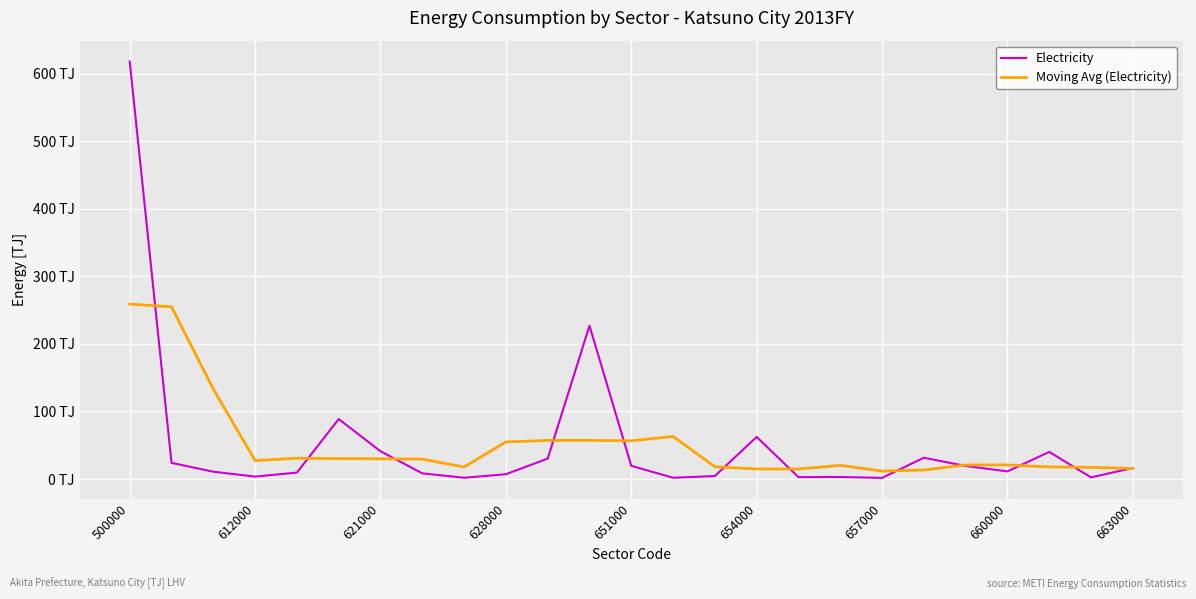

Does the chart display data point markers on the line(s)?

No